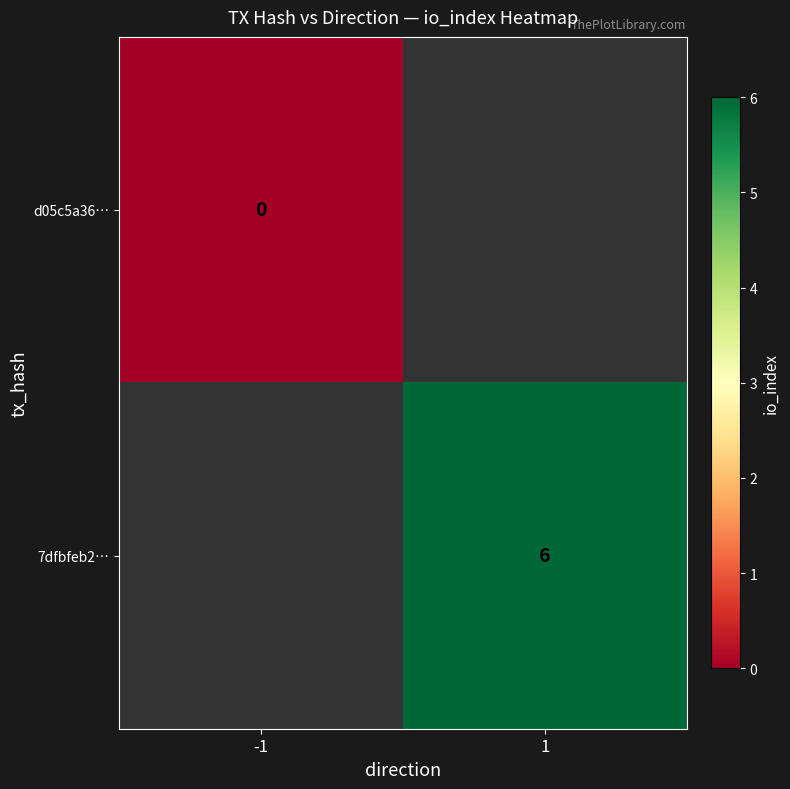

How many data points does each series have?

2